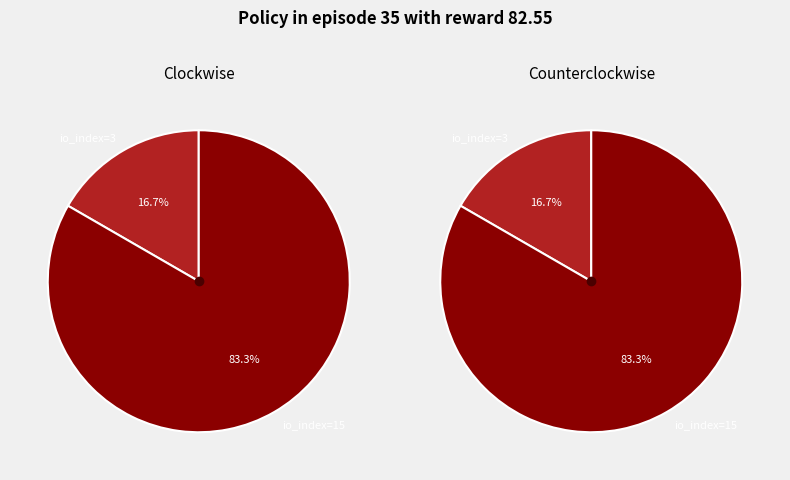

Combined, what portion of the pie is io_index=3 and io_index=15?

100.0%